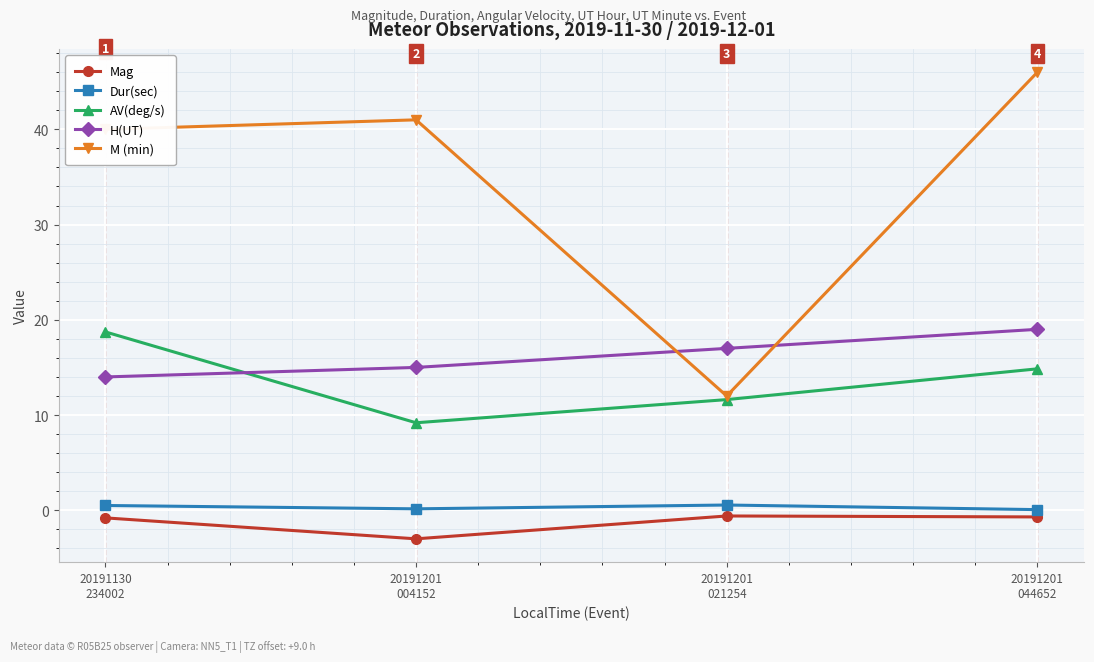

What are all the series names shown in the legend?

Mag, Dur(sec), AV(deg/s), H(UT), M (min)